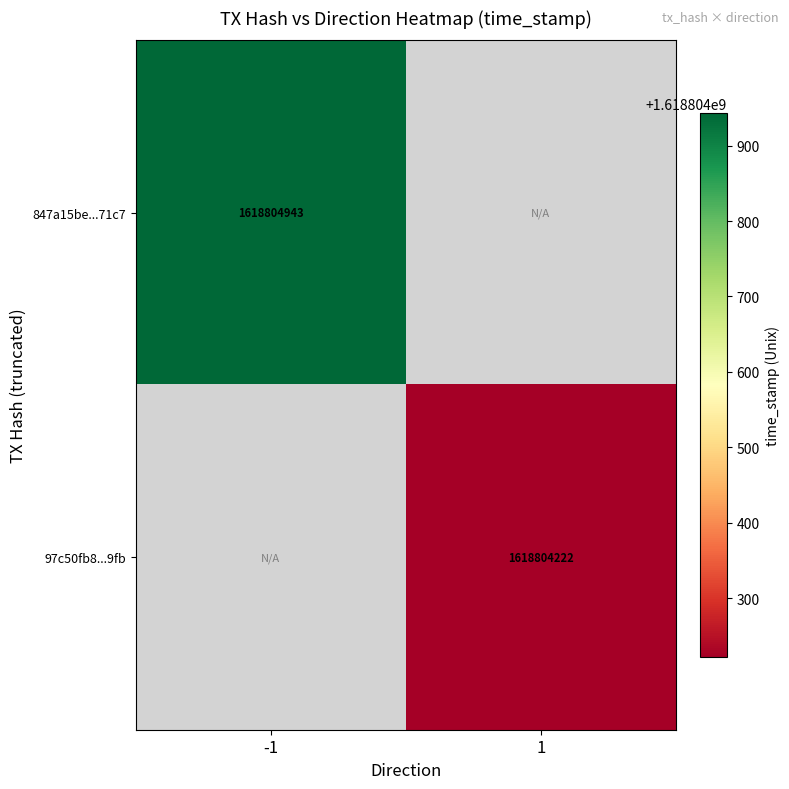

Rank the categories by 847a15be046c1934f65d63278cb31cddded71c7 value from lowest to highest.

1, -1